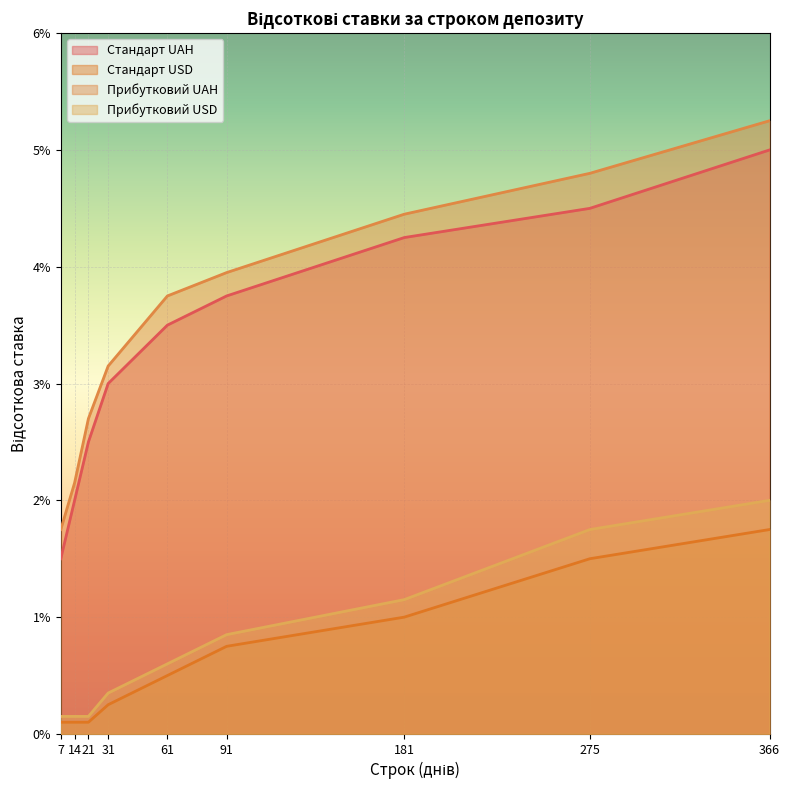

Is it true that Прибутковий USD equals 0.0 at 14?

False